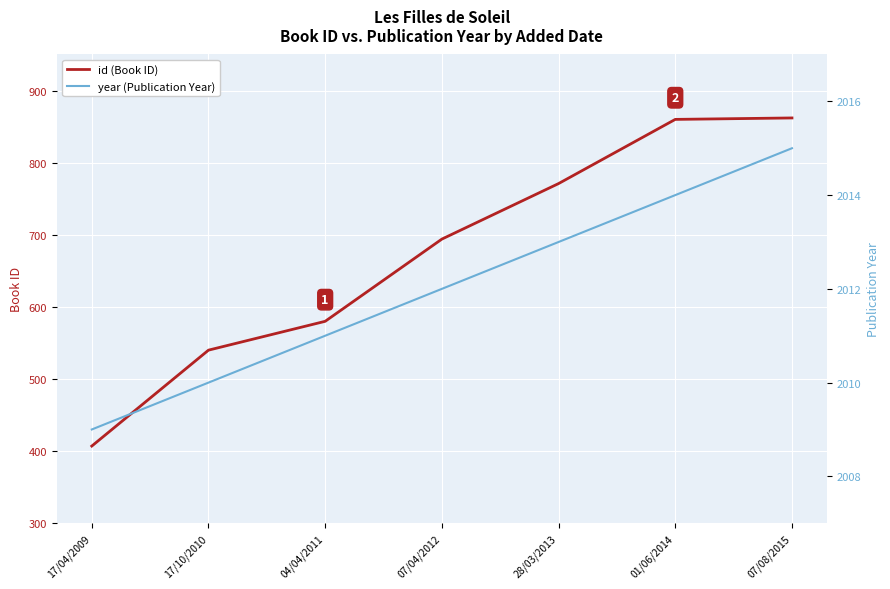

At which label does year (Publication Year) reach its minimum?

17/04/2009